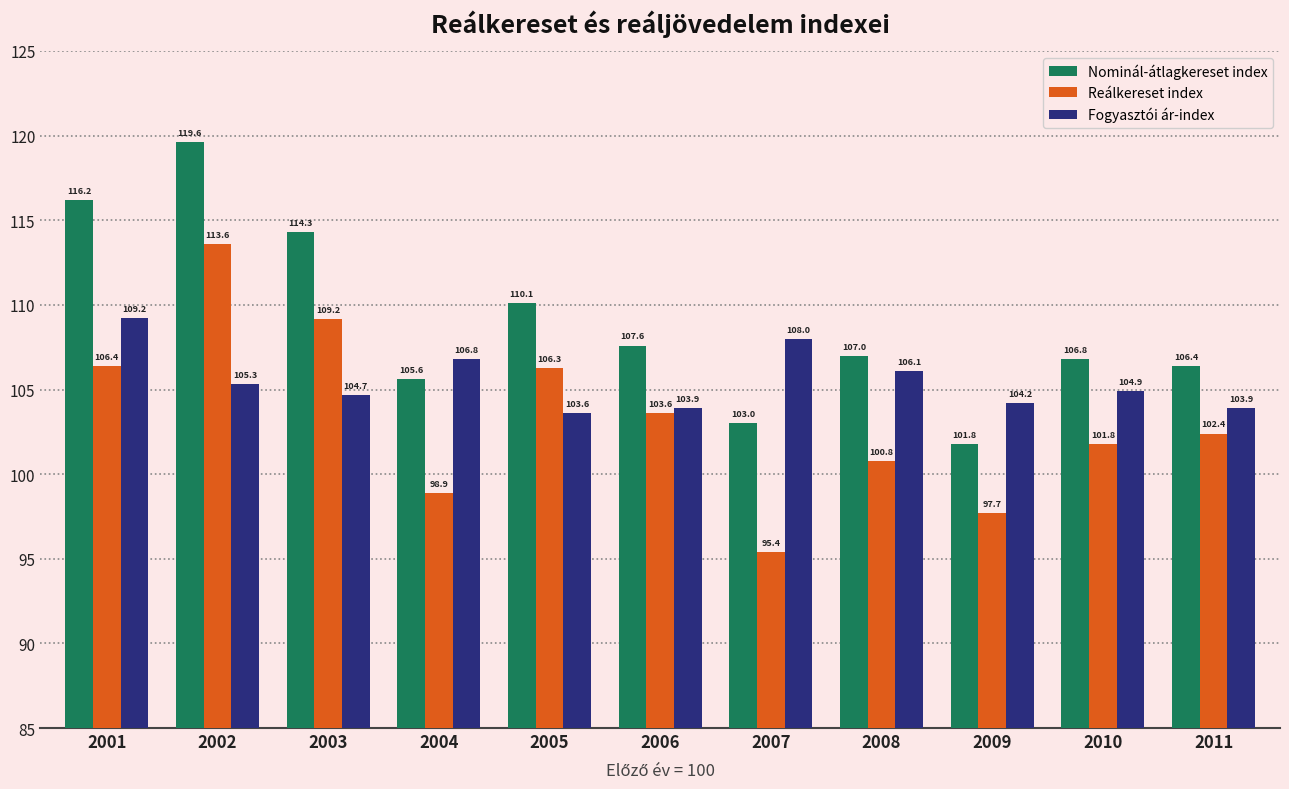

List the labels in order of Reálkereset index value, largest first.

2002, 2003, 2001, 2005, 2006, 2011, 2010, 2008, 2004, 2009, 2007